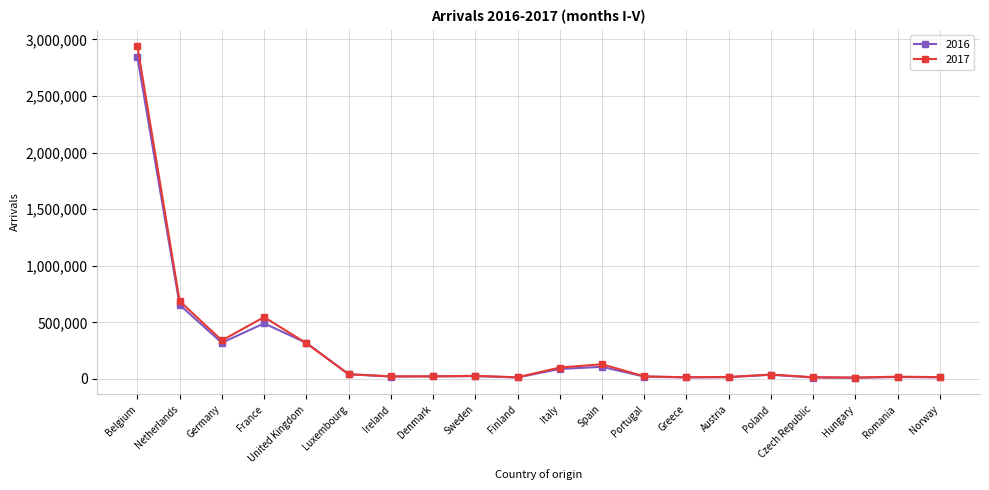

List the series in order of their peak value, lowest first.

2016, 2017